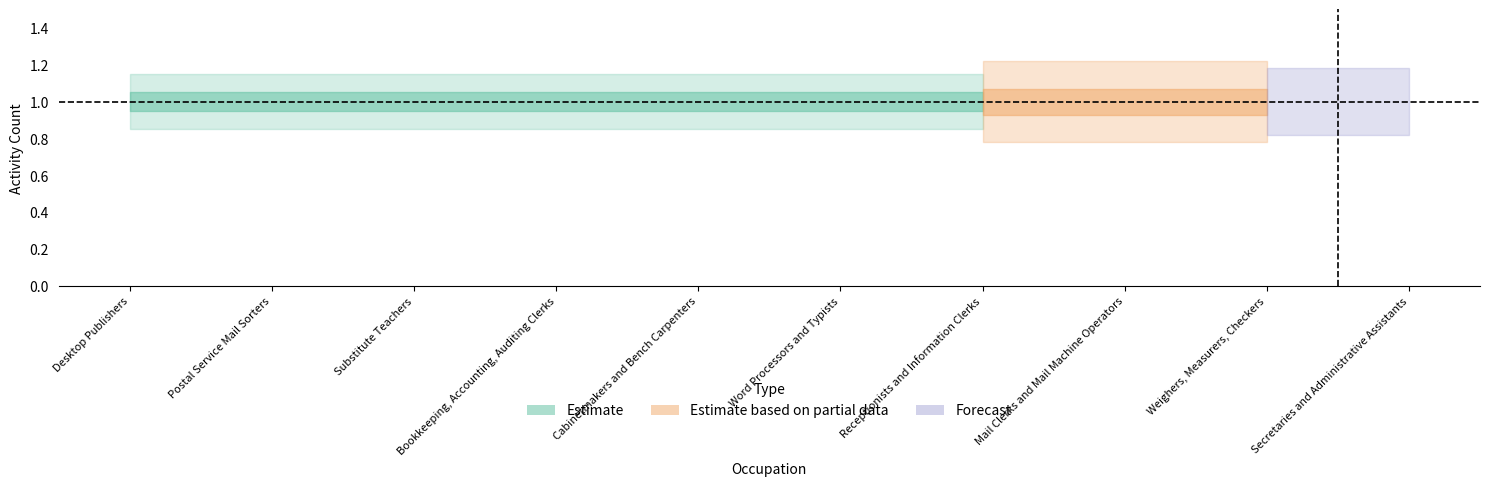

What is the total value across all series at Weighers, Measurers, Checkers?

1